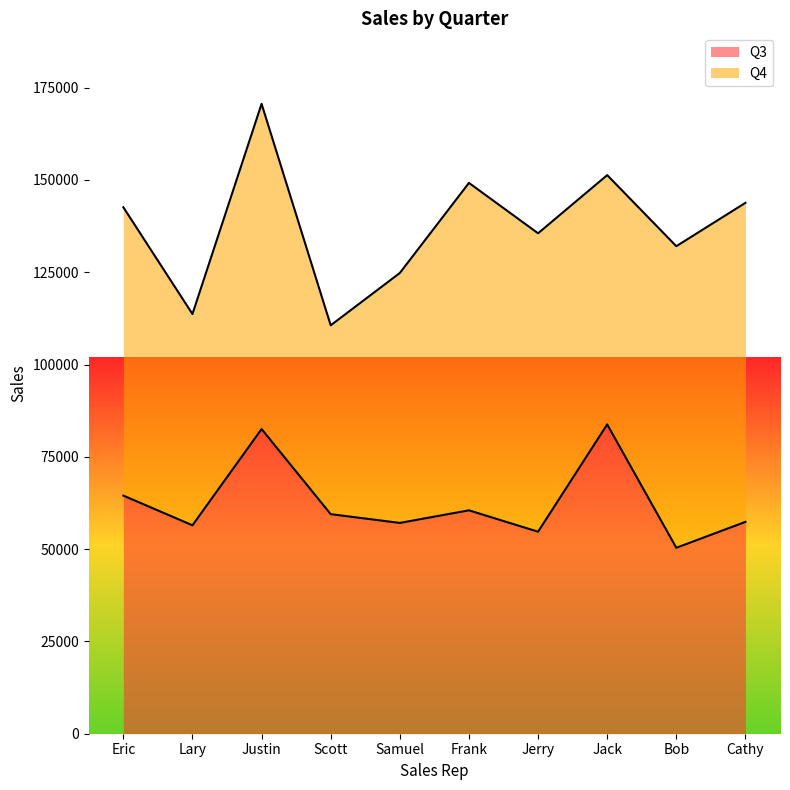

What is the difference between the second highest and minimum values?

32160